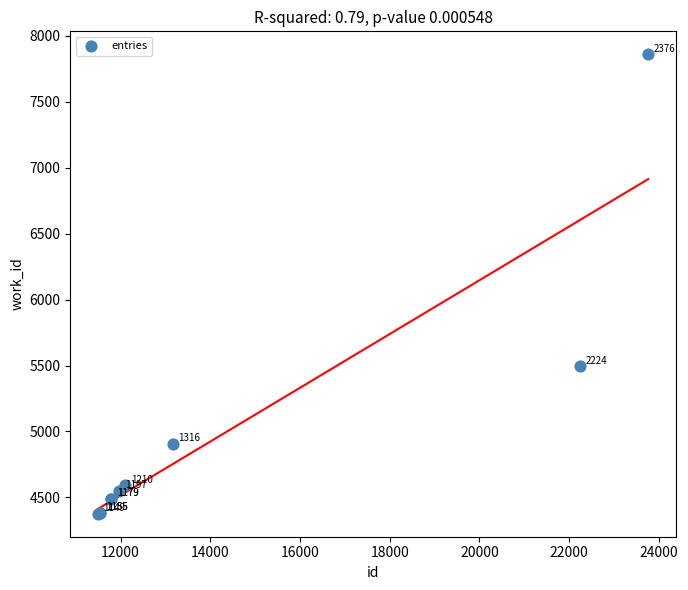

What Y value in the scatter plot is closest to 6118?

5494